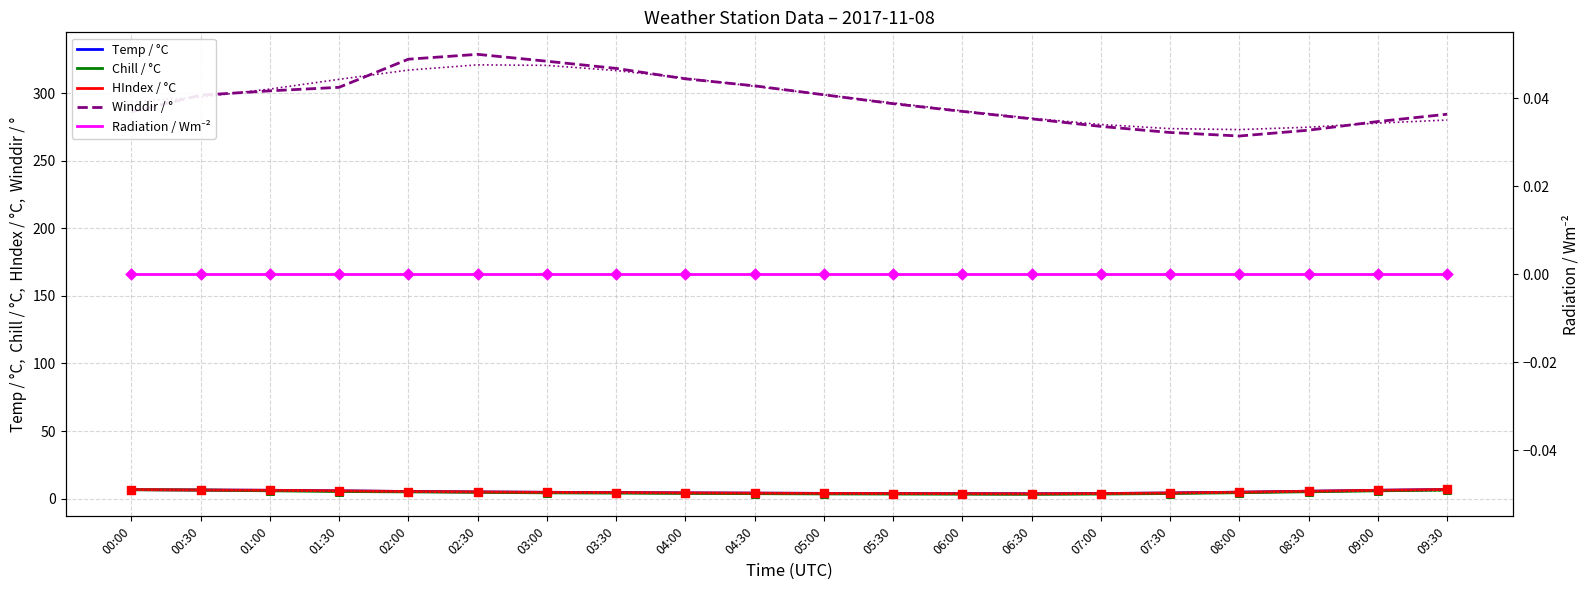

Which series has the widest spread of Y values?

Winddir / °